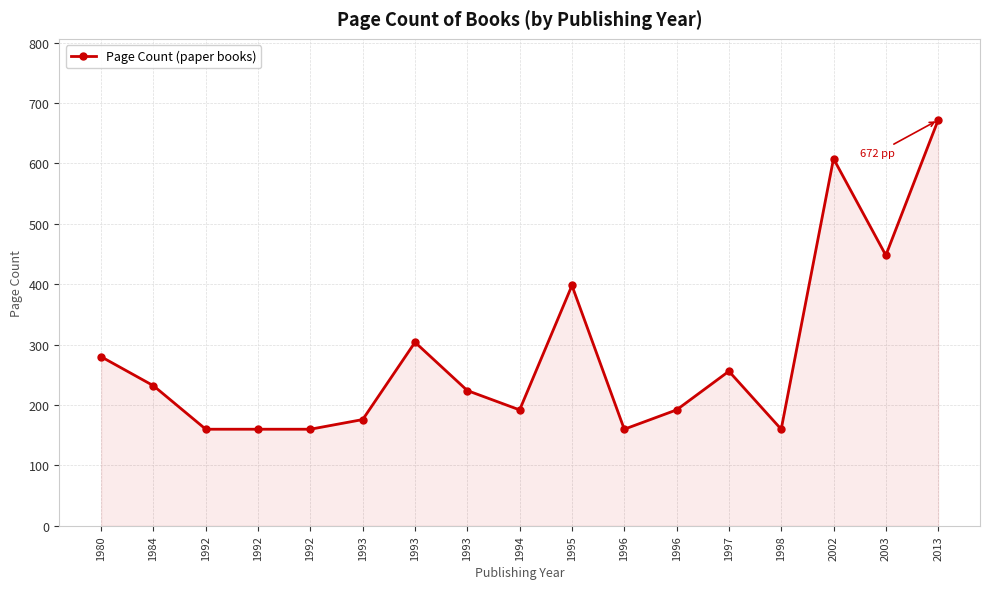

Reading left to right, transcribe all the data shown in this chart.

280	232	160	160	160	176	304	224	192	398	160	192	256	160	608	448	672